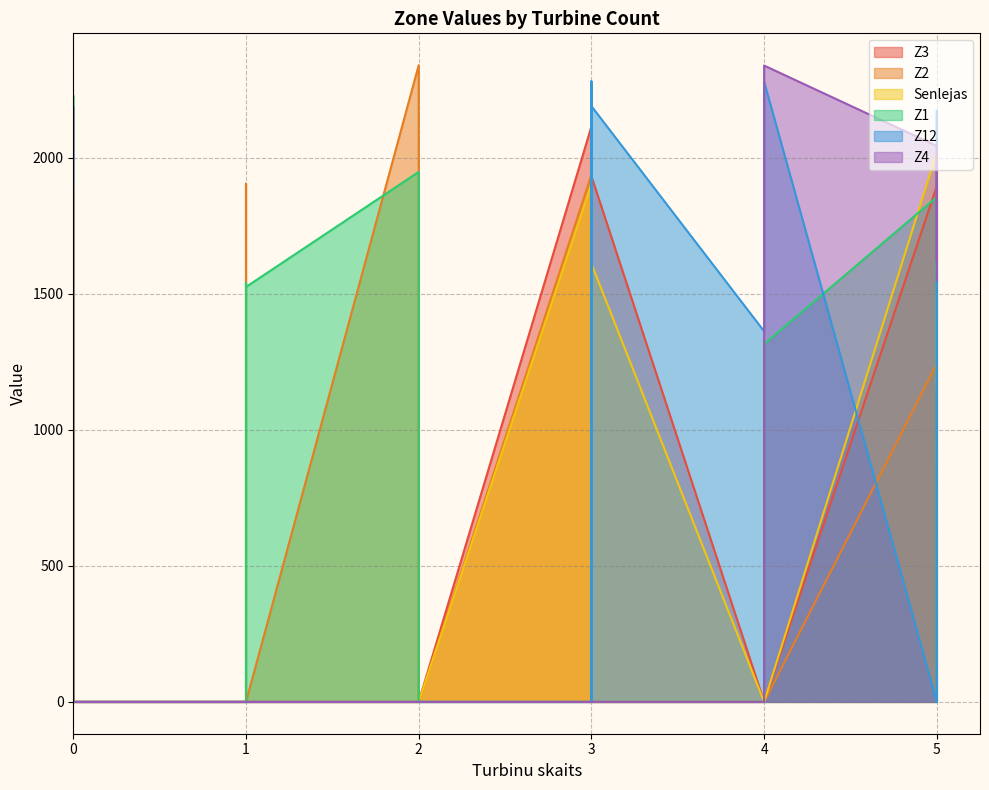

How many intersections are there between Z4 and Z12?

3